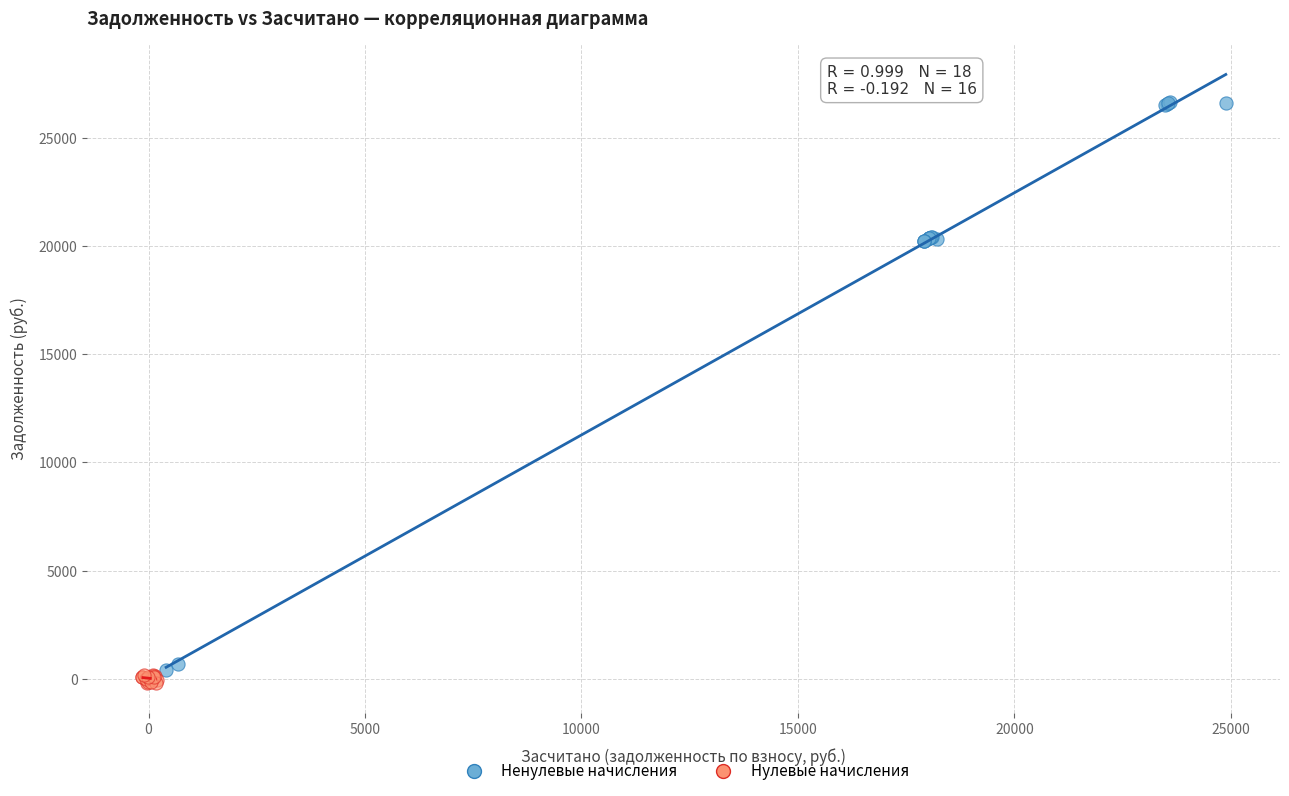

What are all the series names shown in the legend?

Ненулевые начисления, Нулевые начисления